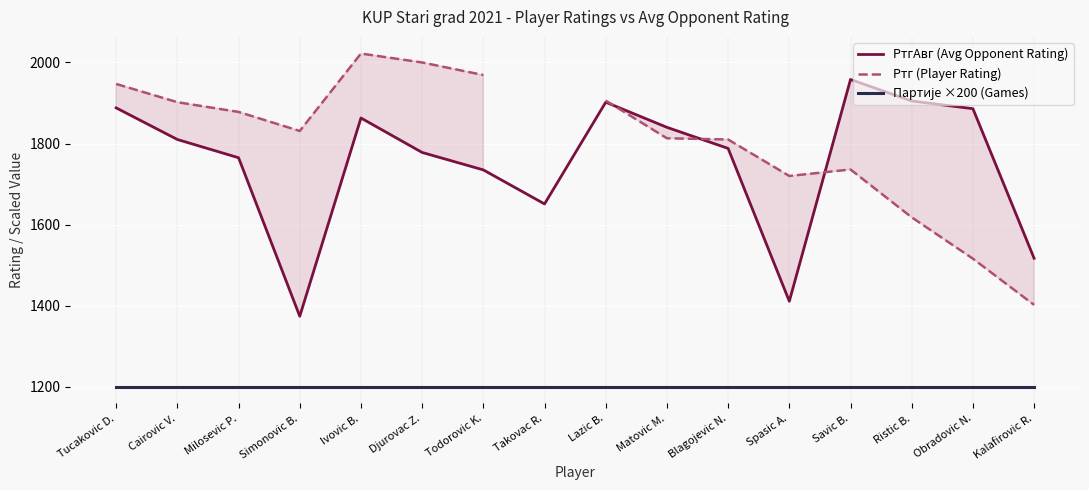

What are all the series names shown in the legend?

РтгАвг (Avg Opponent Rating), Ртг (Player Rating), Партије ×200 (Games)